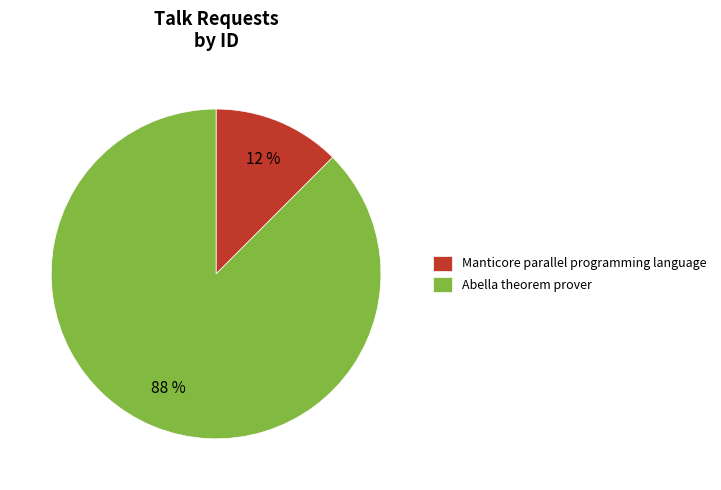

Which category has the biggest portion of the pie?

Abella theorem prover